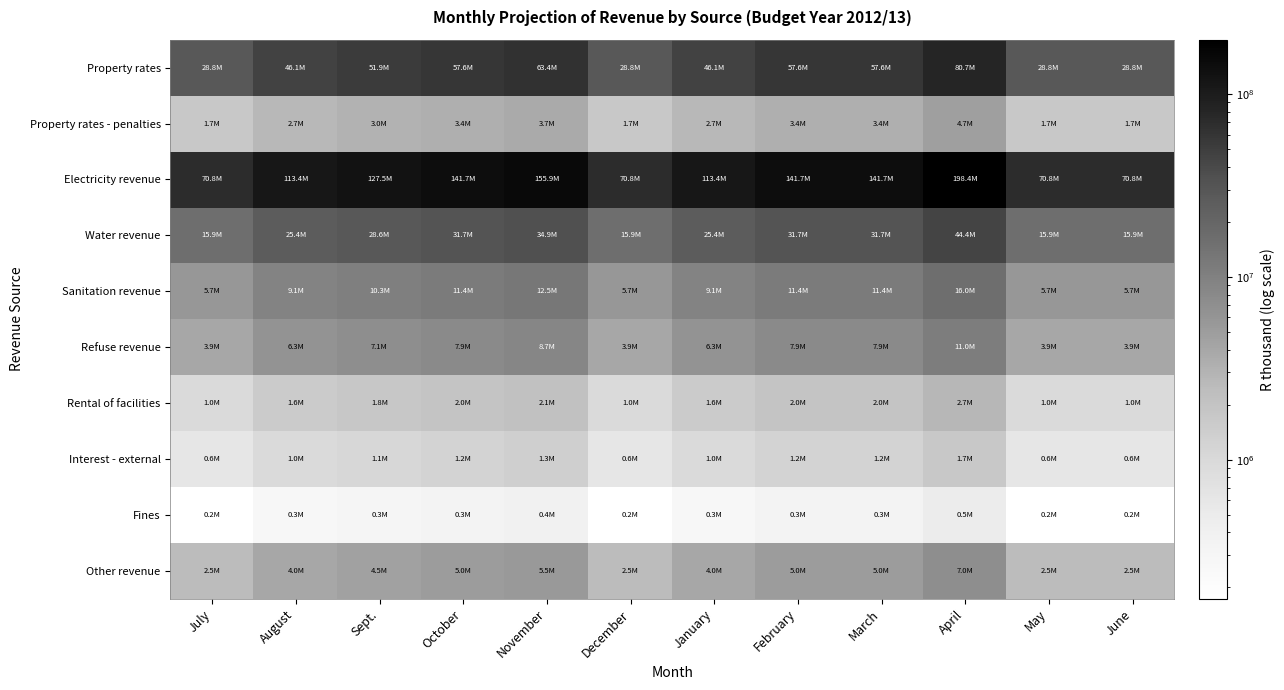

Which label corresponds to the largest value in the chart?

April